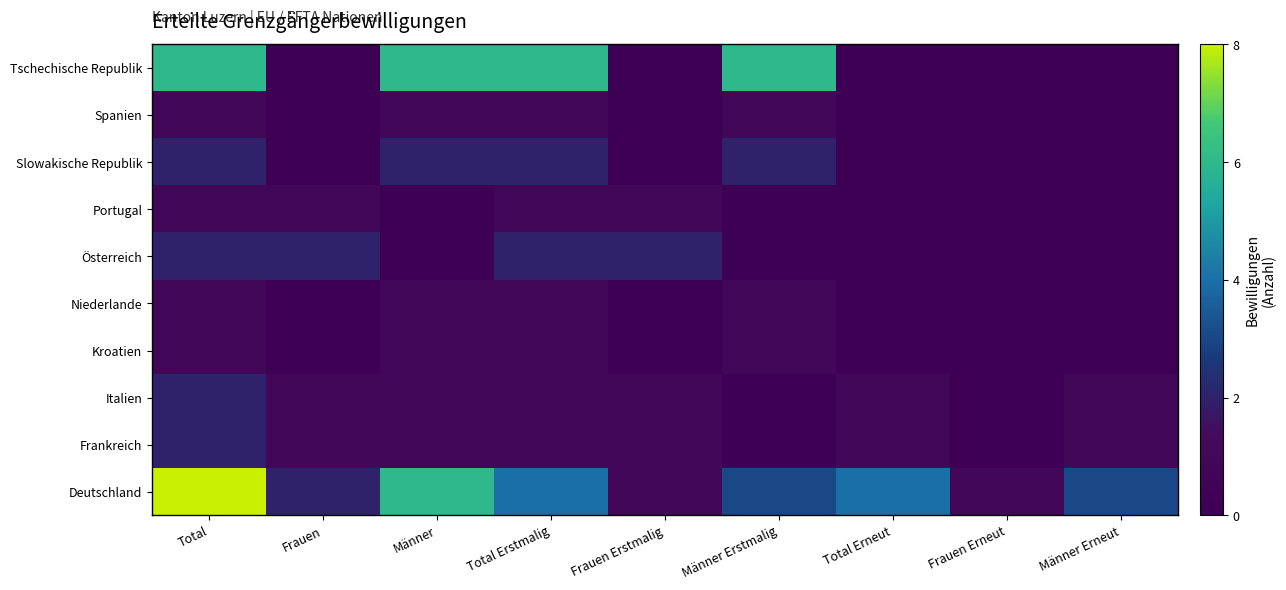

Reading right to left, what are all the values shown in this chart?

Deutschland: Männer Erneut=3	Frauen Erneut=1	Total Erneut=4	Männer Erstmalig=3	Frauen Erstmalig=1	Total Erstmalig=4	Männer=6	Frauen=2	Total=8
Frankreich: Männer Erneut=1	Frauen Erneut=0	Total Erneut=1	Männer Erstmalig=0	Frauen Erstmalig=1	Total Erstmalig=1	Männer=1	Frauen=1	Total=2
Italien: Männer Erneut=1	Frauen Erneut=0	Total Erneut=1	Männer Erstmalig=0	Frauen Erstmalig=1	Total Erstmalig=1	Männer=1	Frauen=1	Total=2
Kroatien: Männer Erneut=0	Frauen Erneut=0	Total Erneut=0	Männer Erstmalig=1	Frauen Erstmalig=0	Total Erstmalig=1	Männer=1	Frauen=0	Total=1
Niederlande: Männer Erneut=0	Frauen Erneut=0	Total Erneut=0	Männer Erstmalig=1	Frauen Erstmalig=0	Total Erstmalig=1	Männer=1	Frauen=0	Total=1
Österreich: Männer Erneut=0	Frauen Erneut=0	Total Erneut=0	Männer Erstmalig=0	Frauen Erstmalig=2	Total Erstmalig=2	Männer=0	Frauen=2	Total=2
Portugal: Männer Erneut=0	Frauen Erneut=0	Total Erneut=0	Männer Erstmalig=0	Frauen Erstmalig=1	Total Erstmalig=1	Männer=0	Frauen=1	Total=1
Slowakische Republik: Männer Erneut=0	Frauen Erneut=0	Total Erneut=0	Männer Erstmalig=2	Frauen Erstmalig=0	Total Erstmalig=2	Männer=2	Frauen=0	Total=2
Spanien: Männer Erneut=0	Frauen Erneut=0	Total Erneut=0	Männer Erstmalig=1	Frauen Erstmalig=0	Total Erstmalig=1	Männer=1	Frauen=0	Total=1
Tschechische Republik: Männer Erneut=0	Frauen Erneut=0	Total Erneut=0	Männer Erstmalig=6	Frauen Erstmalig=0	Total Erstmalig=6	Männer=6	Frauen=0	Total=6